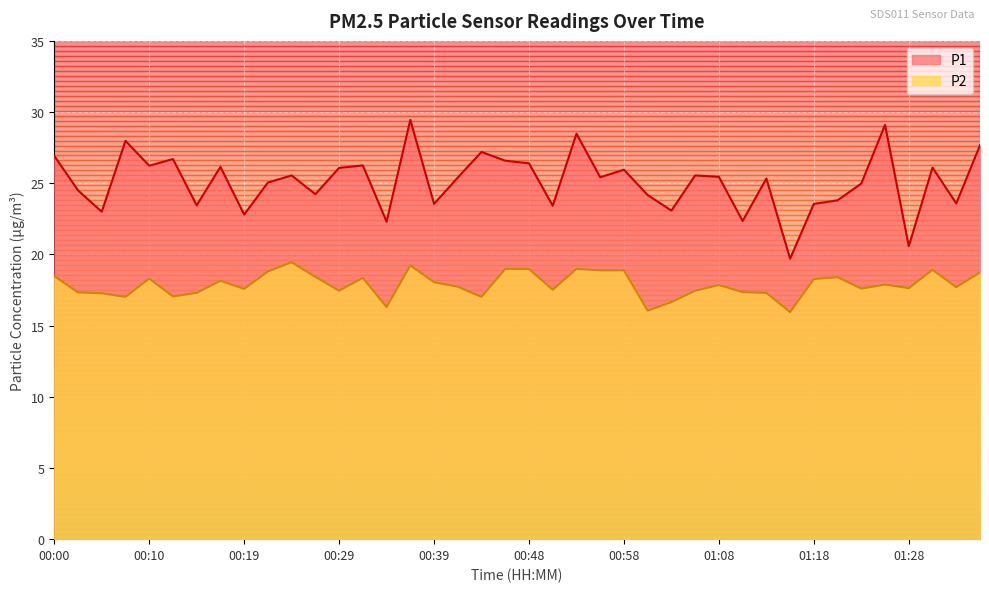

True or false: P1 and P2 cross at least once.

False